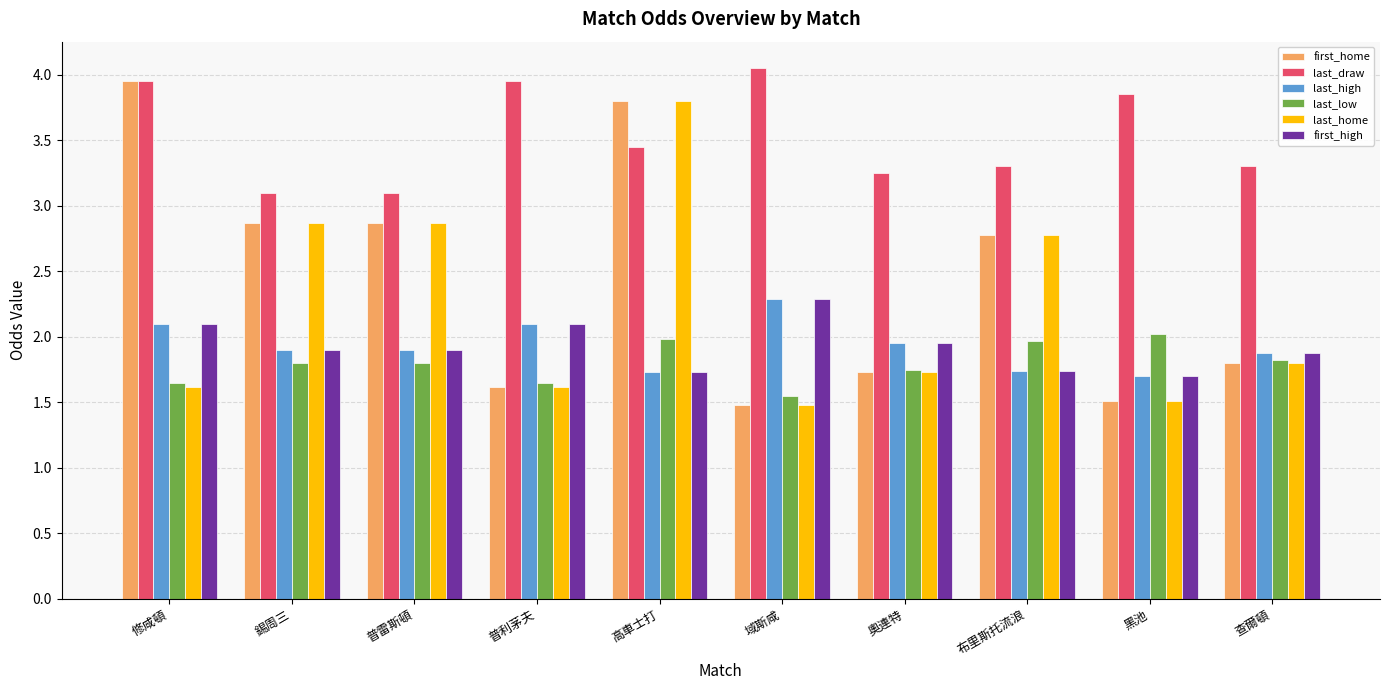

What position from the left is 布里斯托流浪?

8